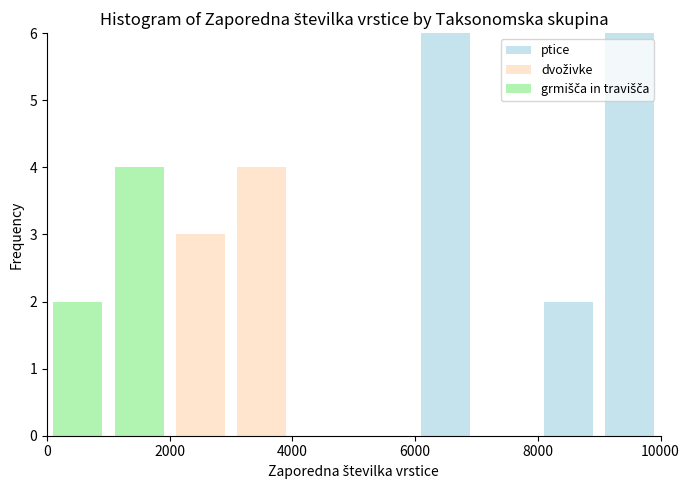

Reading left to right, list every stacked bar in this chart as the range it spans on the x-axis followed by its total height. The values are not printed on the chart, so give them approximately, as read against the axis.

0 to 1000: 2
1000 to 2000: 4
2000 to 3000: 3
3000 to 4000: 4
4000 to 5000: 0
5000 to 6000: 0
6000 to 7000: 6
7000 to 8000: 0
8000 to 9000: 2
9000 to 10000: 6